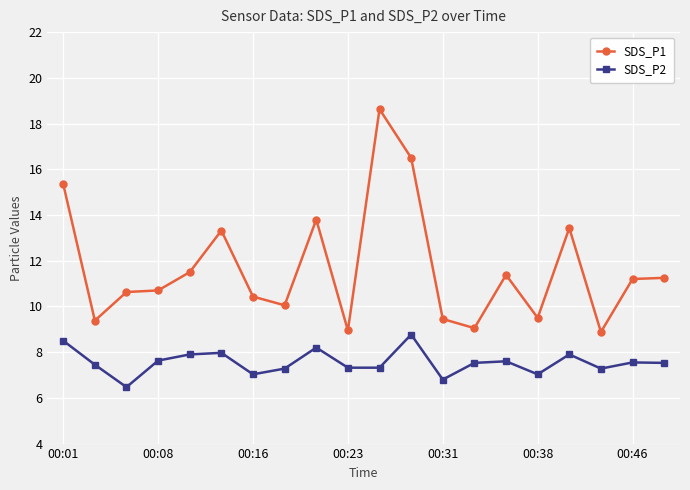

True or false: SDS_P1 and SDS_P2 cross at least once.

False